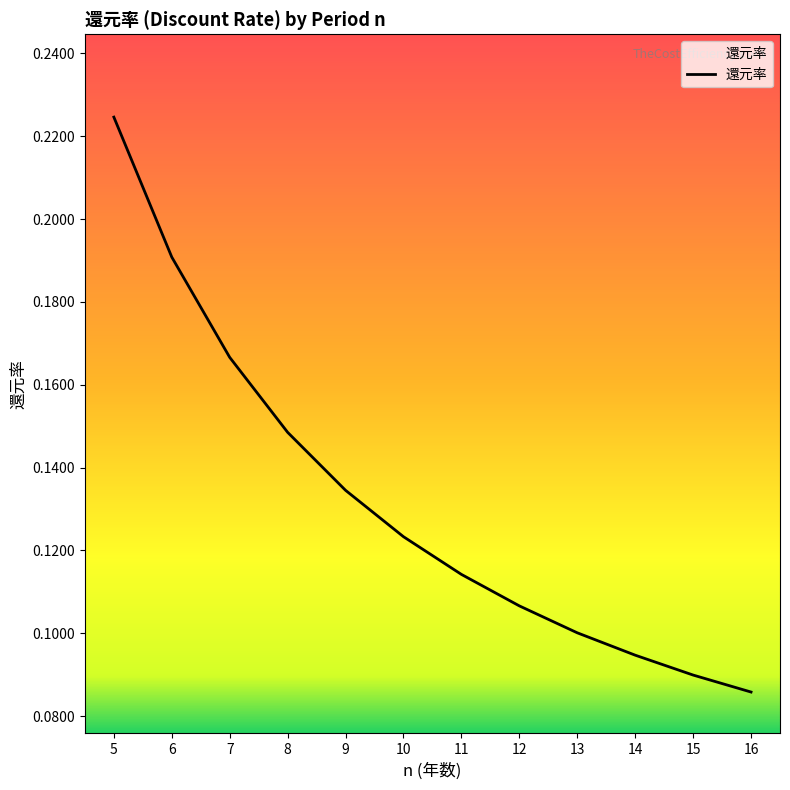

Where is the data nearest to the value 0?

16